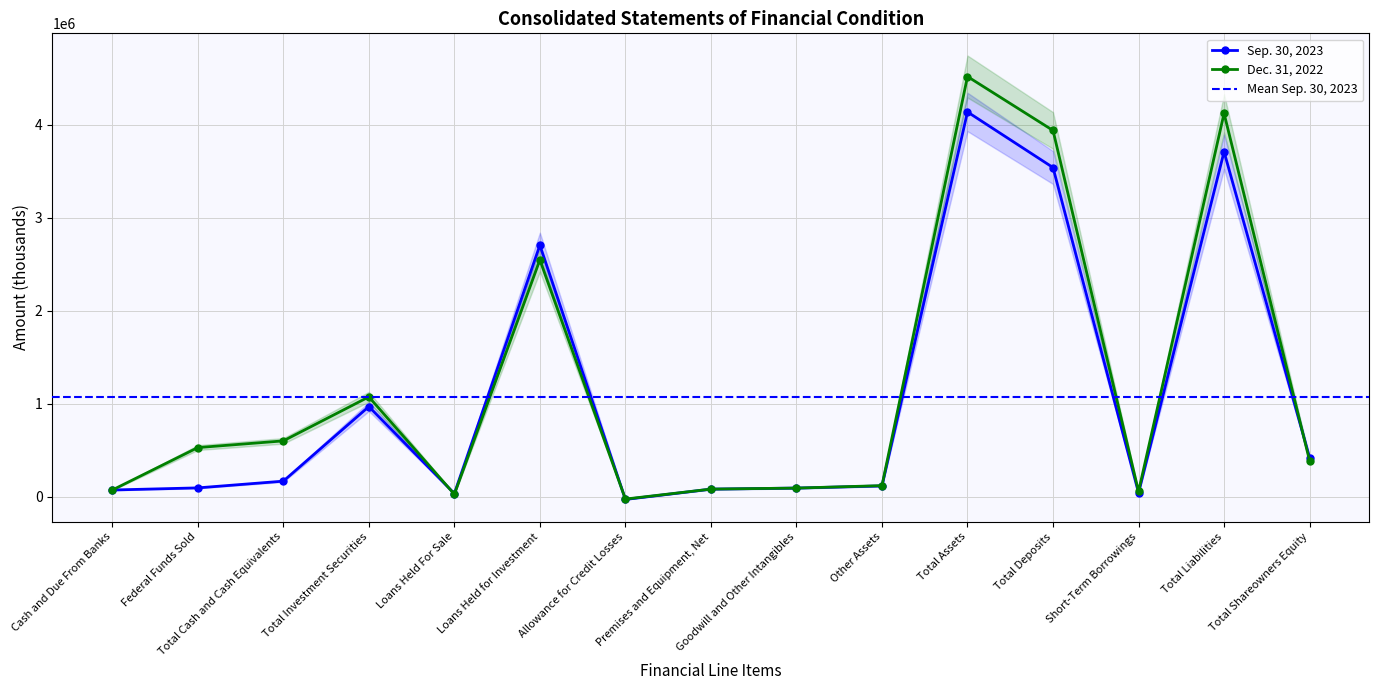

What is the value of the Sep. 30, 2023 point at the 13th from the left?

41696